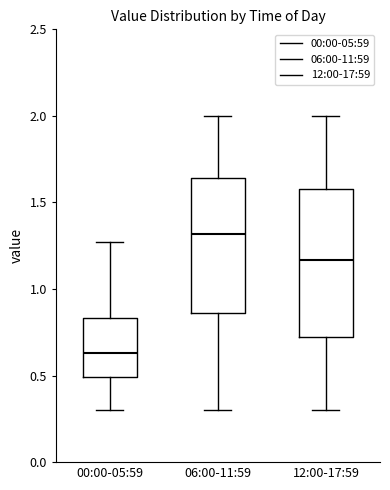

Which box is the tallest, from its lower edge to its upper edge?

12:00-17:59